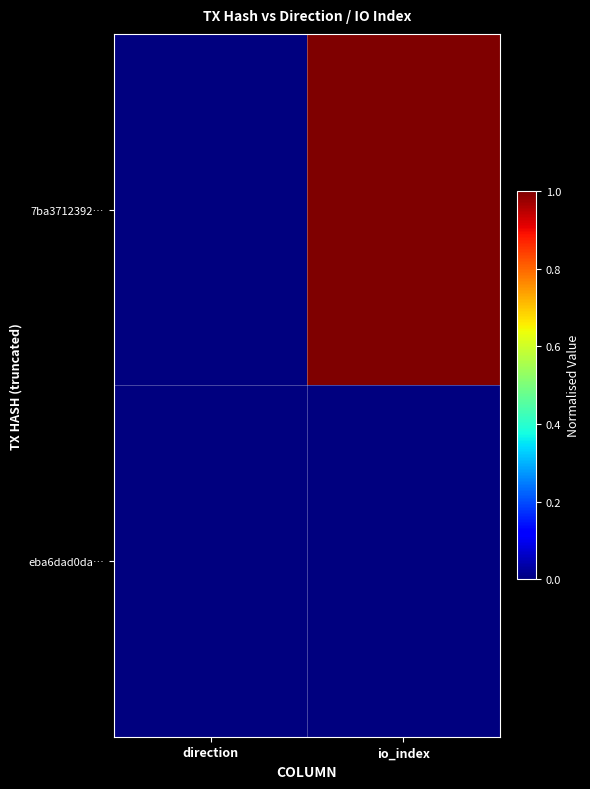

Which series has the largest total across all categories?

7ba3712392…